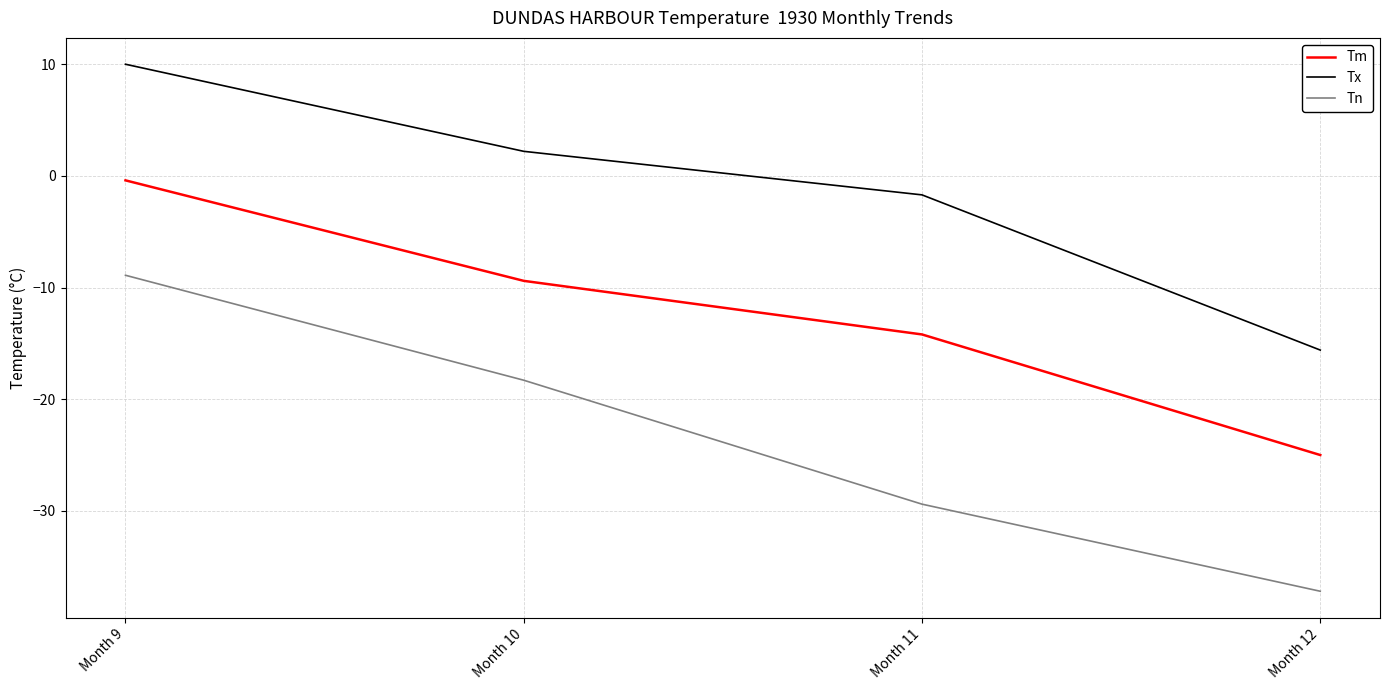

Rank the series at Month 11 from highest to lowest value.

Tx, Tm, Tn